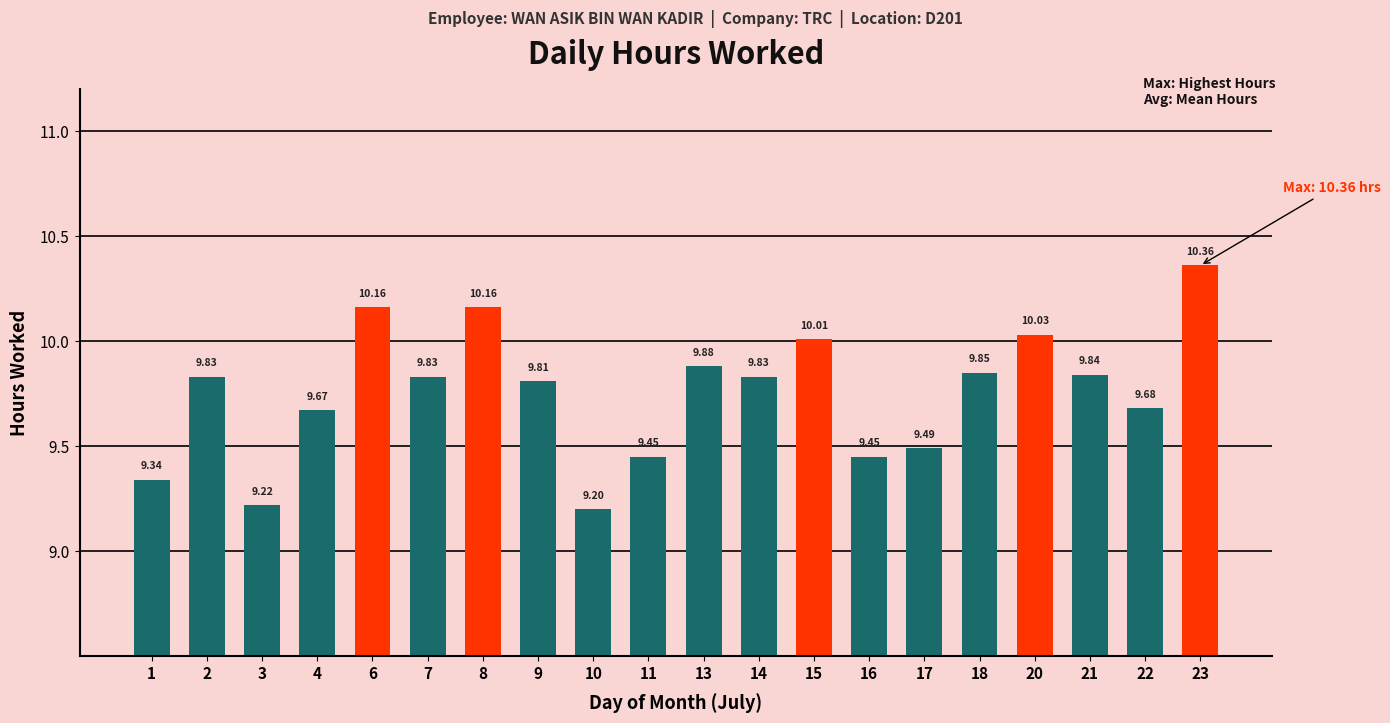

What is the difference between the second highest and second lowest values?

0.9